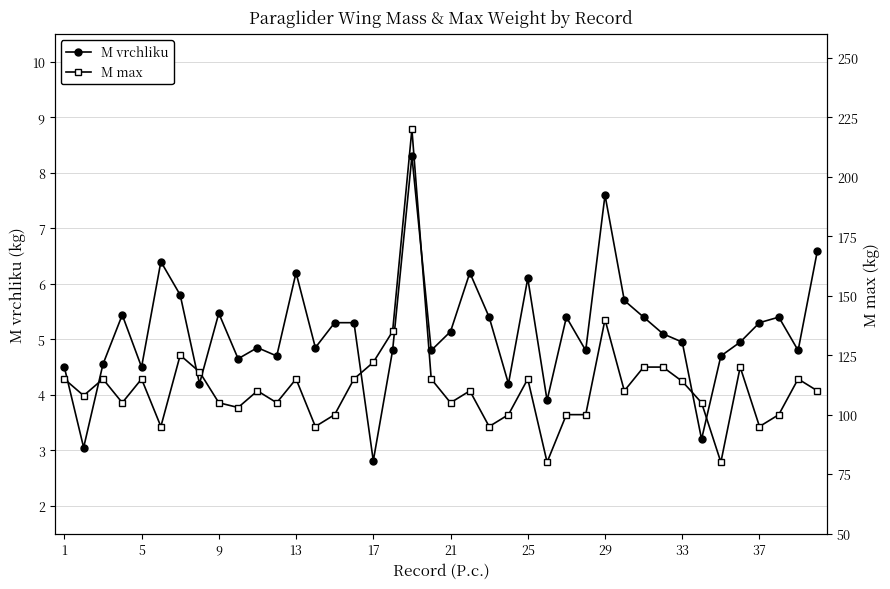

True or false: M vrchliku has more than 0 points higher than both neighbors.

True